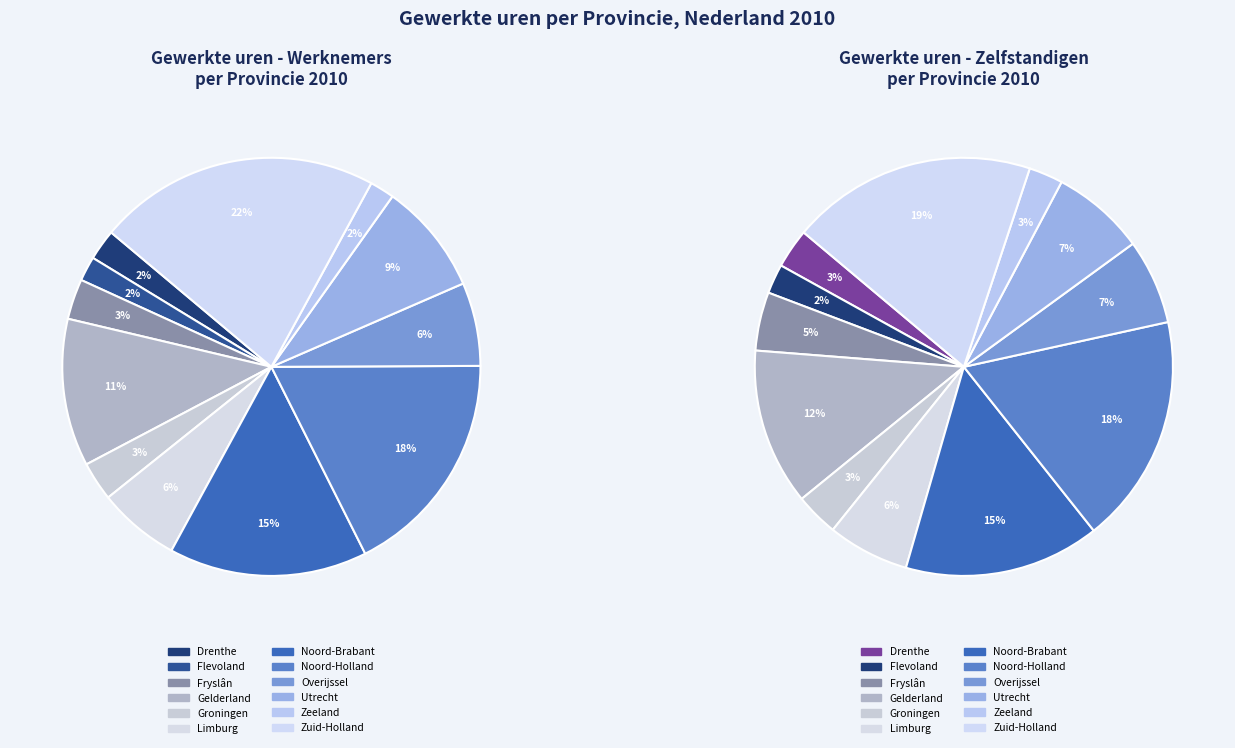

Is Zuid-Holland the majority of the pie?

No